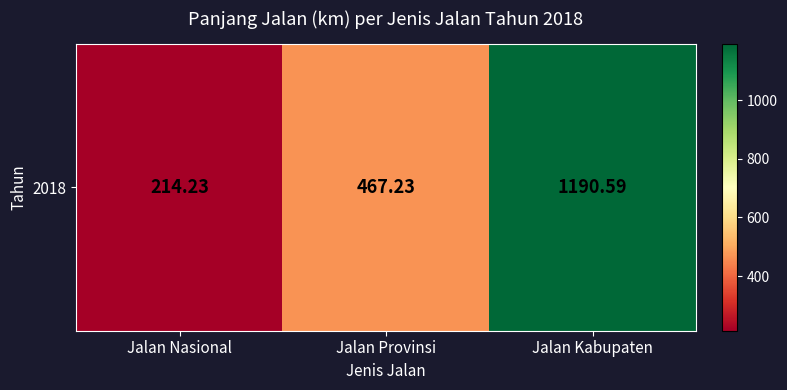

Reading left to right, transcribe all the data shown in this chart.

214.2	467.2	1190.6